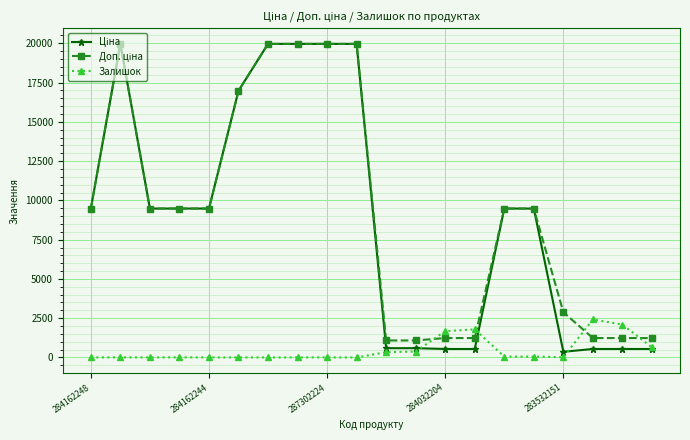

What is the maximum value for Залишок?

2419.0